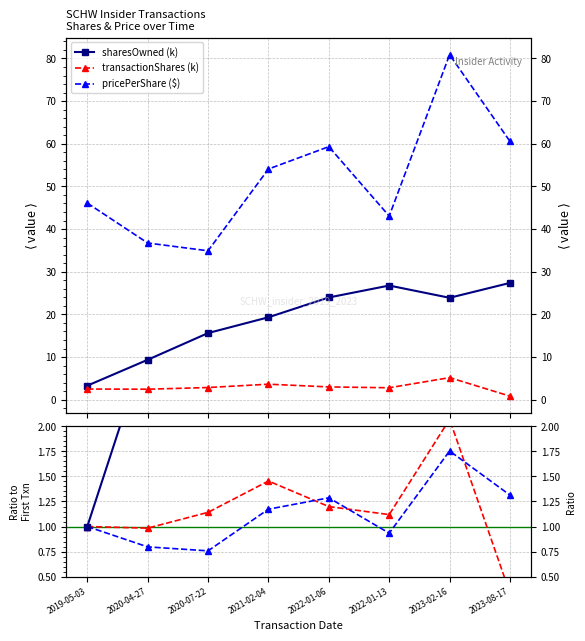

Rank the series at 2022-01-13 from highest to lowest value.

pricePerShare ($), sharesOwned (k), sharesOwned ratio, transactionShares (k), transactionShares ratio, price ratio